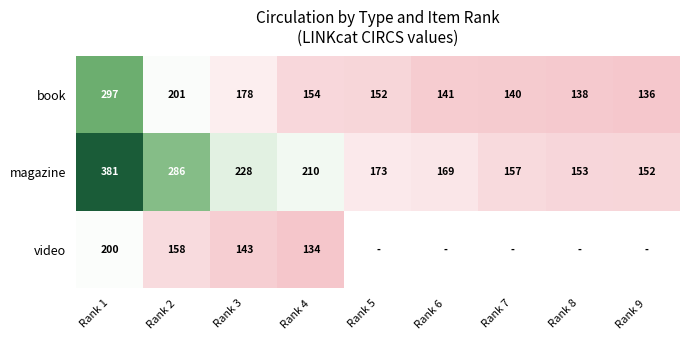

Rank the series at Rank 4 from highest to lowest value.

magazine, book, video